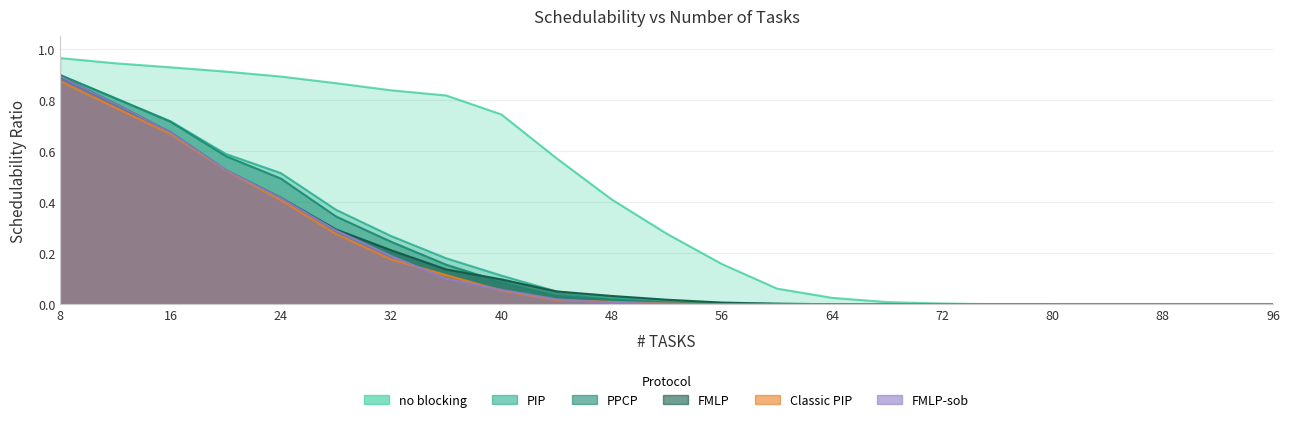

What is the sum of all PPCP values?

4.4